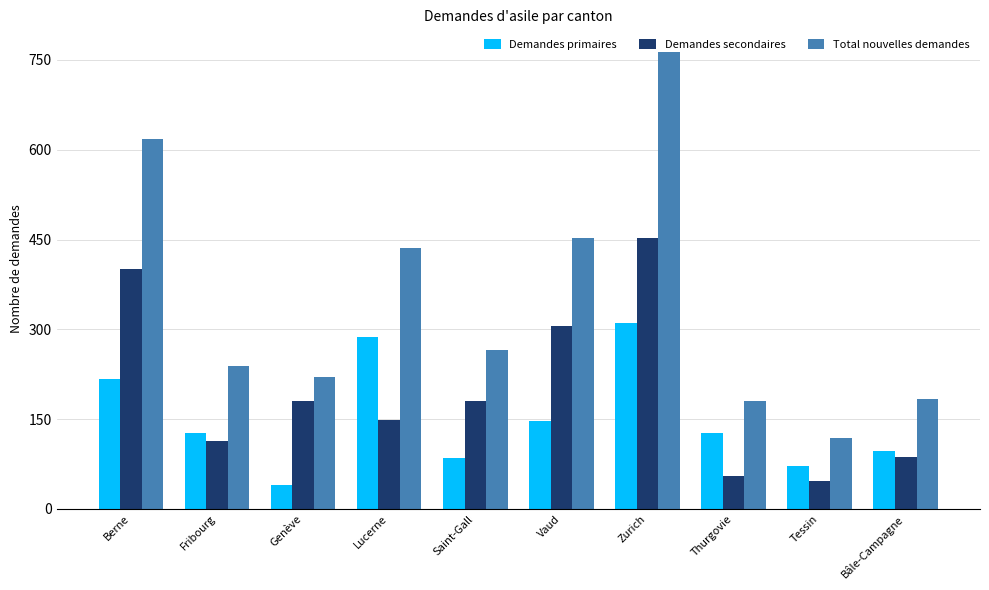

Are the bars horizontal?

No